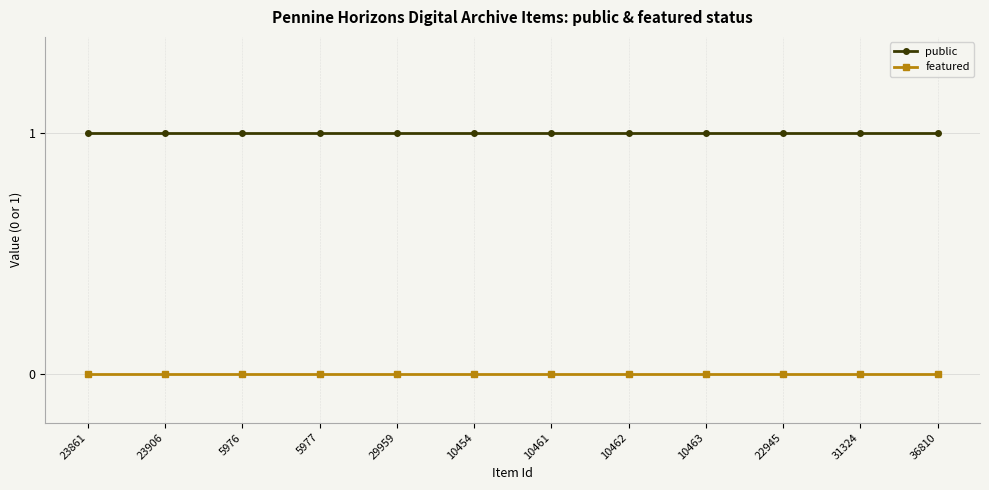

True or false: public has a value of 1 at 23906.

True